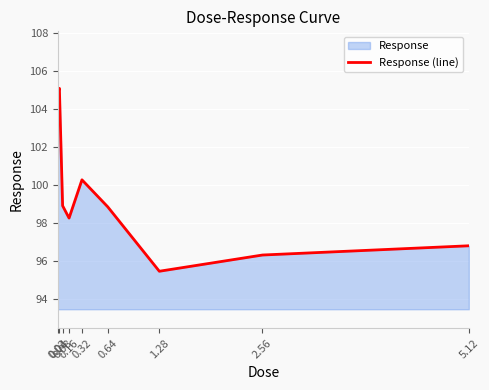

Where does the data first go above 98?

0.02